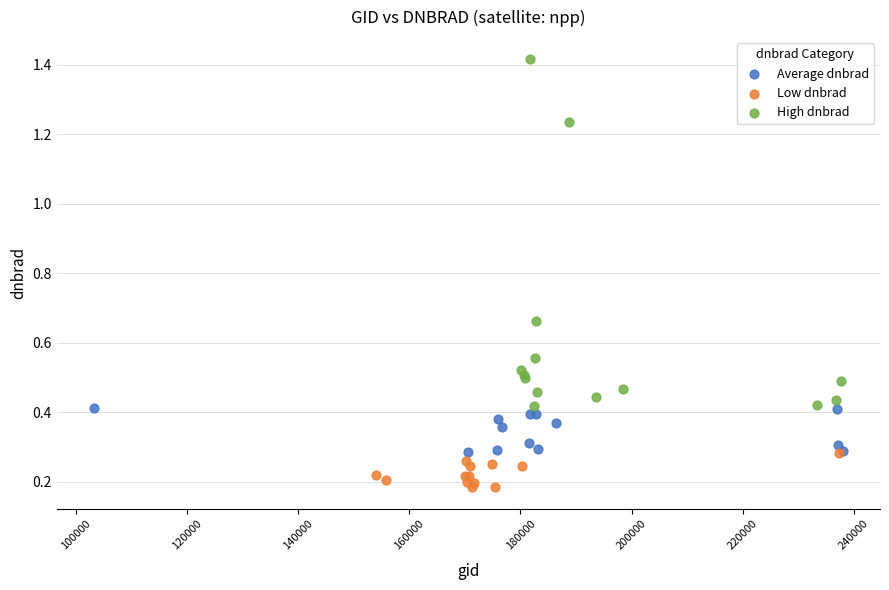

Which series has the widest spread of Y values?

High dnbrad